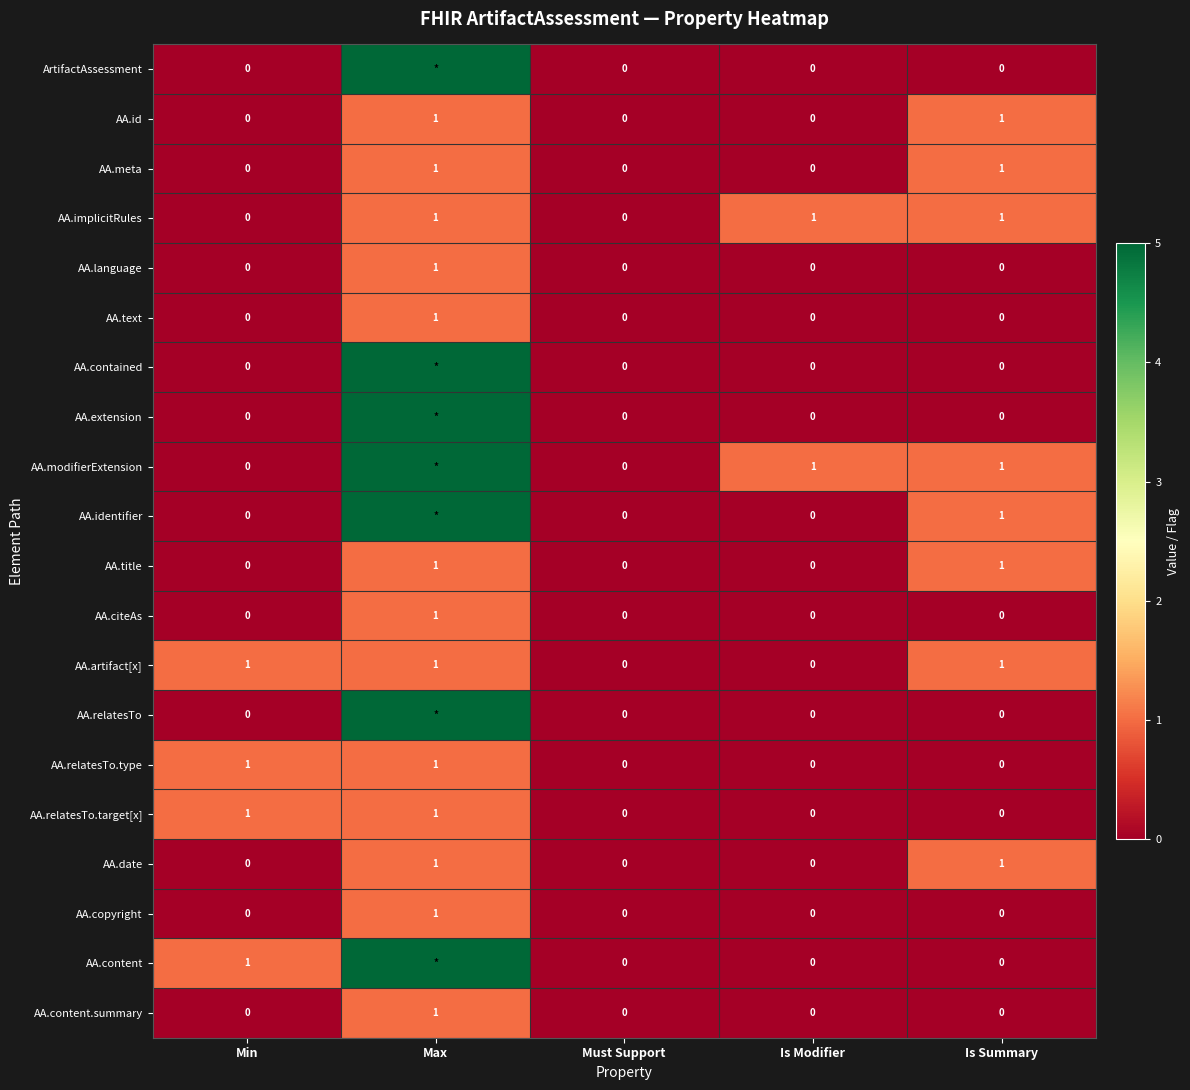

Is it true that AA.language equals -1 at Must Support?

False